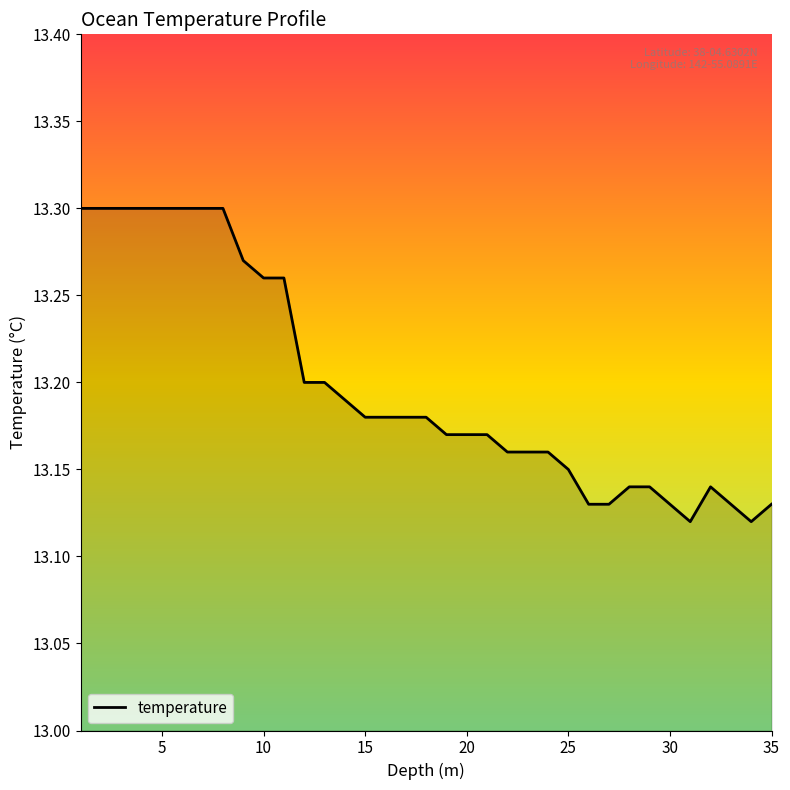

Does the chart have visible grid lines?

No